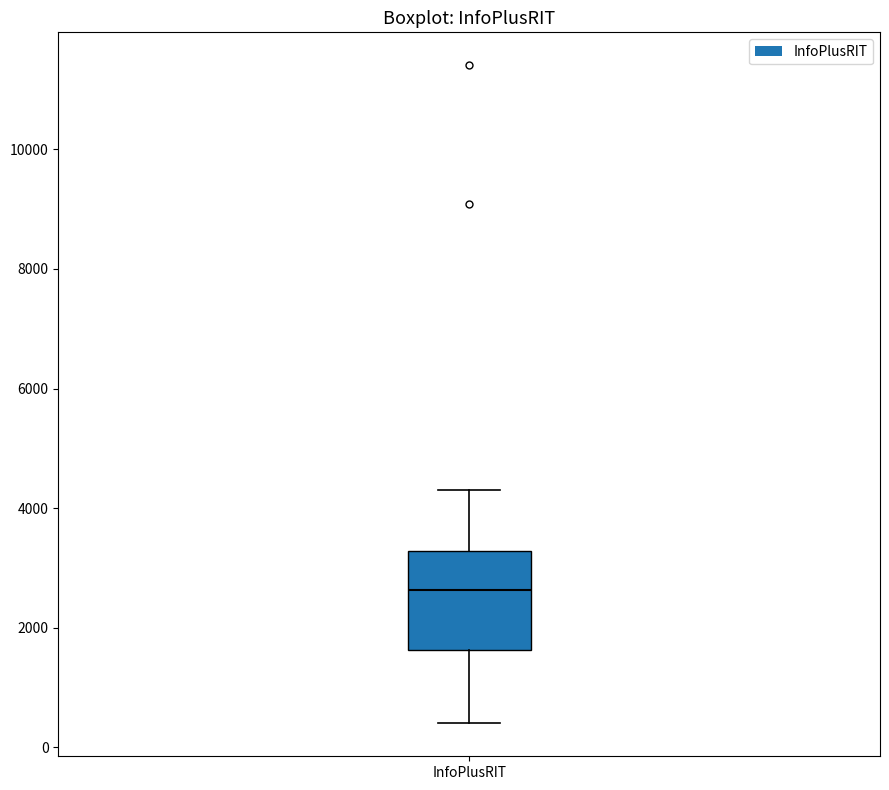

Read this box plot against the y-axis: the position of the median line, the range covered by the box, and the ends of both whiskers. The values are not printed on the chart, so give them approximately, as read against the axis.

median 2600, box 1600 to 3200, whiskers 400 to 4200